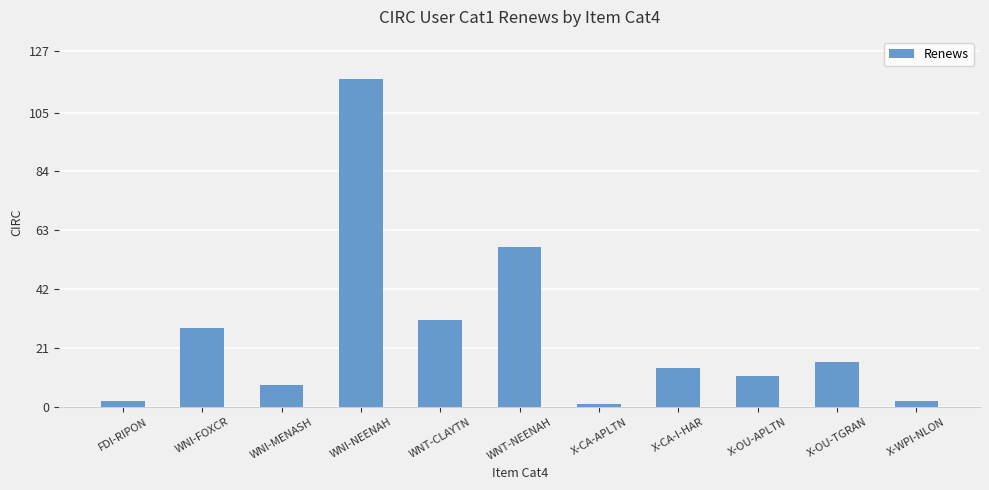

What is the change in value from X-CA-I-HAR to X-OU-TGRAN?

+2